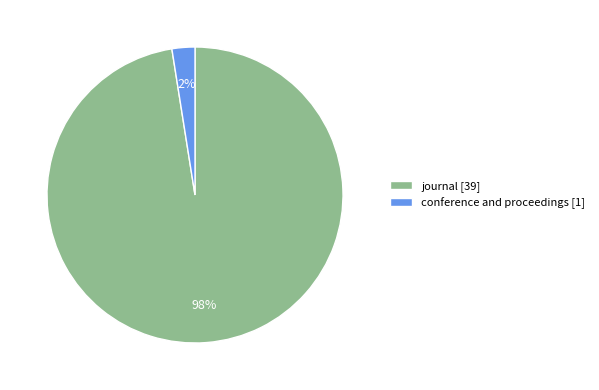

Combined, do conference and proceedings [1] and journal [39] account for over 50%?

Yes